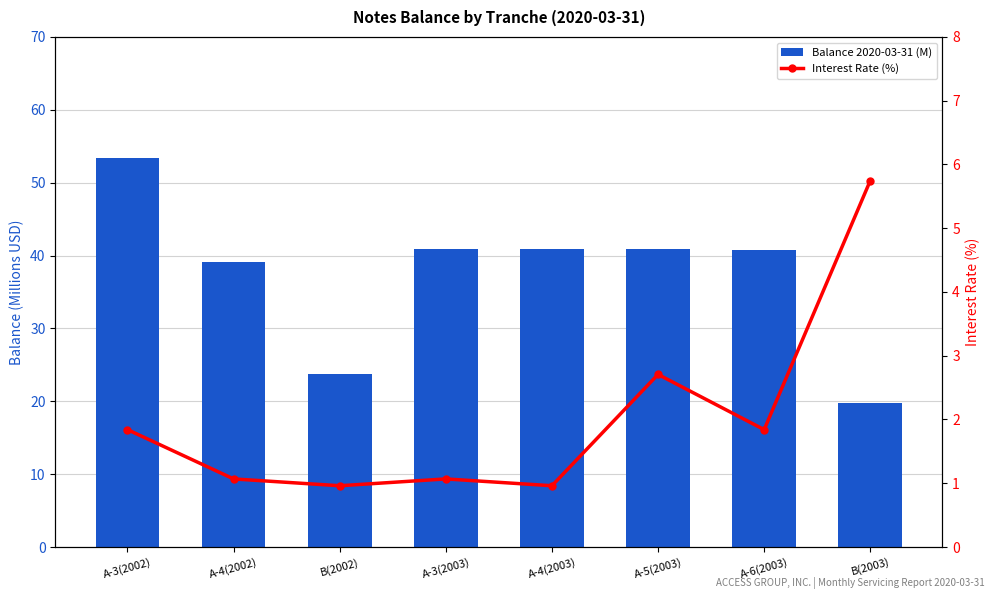

Reading right to left, what are all the values shown in this chart?

Balance 2020-03-31 (M): B(2003)=19.7	A-6(2003)=40.8	A-5(2003)=40.9	A-4(2003)=40.9	A-3(2003)=40.9	B(2002)=23.8	A-4(2002)=39.0	A-3(2002)=53.4
Interest Rate (%): B(2003)=5.7	A-6(2003)=1.8	A-5(2003)=2.7	A-4(2003)=1.0	A-3(2003)=1.1	B(2002)=1.0	A-4(2002)=1.1	A-3(2002)=1.8